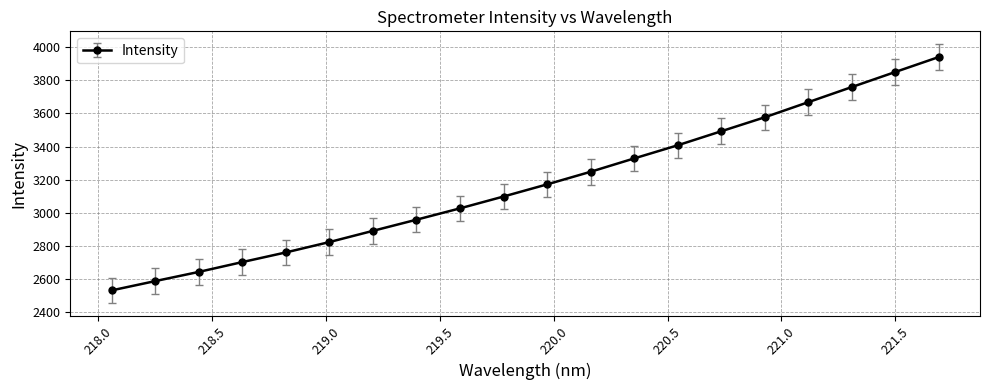

What is the minimum value shown in the chart?

2530.9